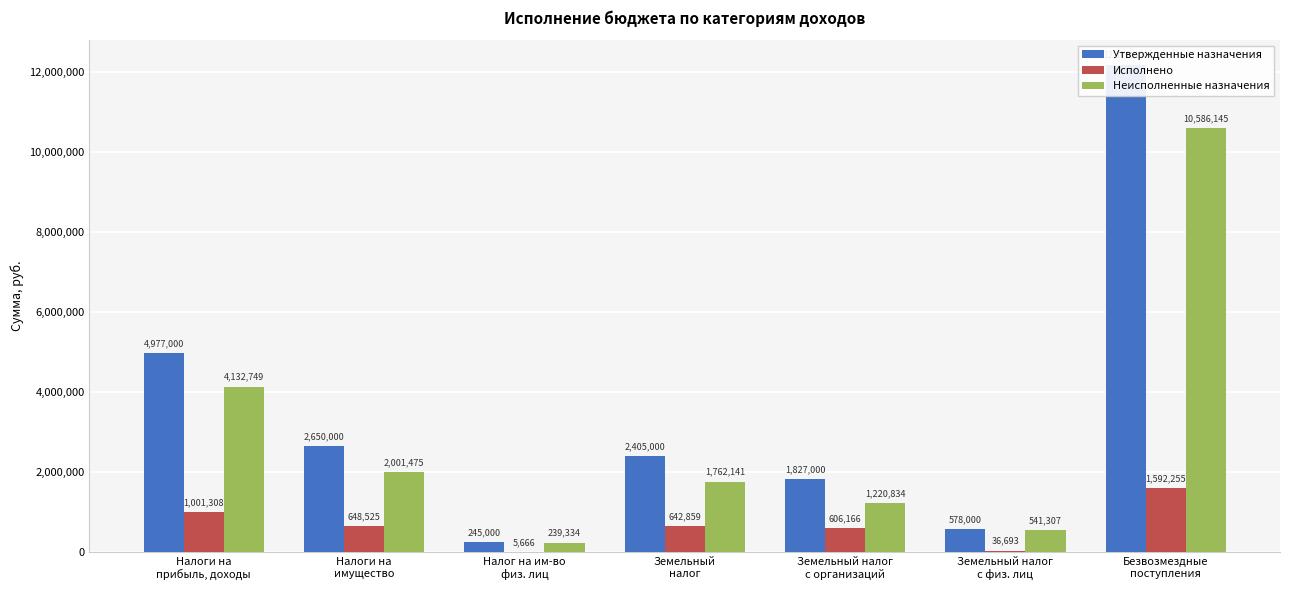

List the series in order of their peak value, highest first.

Утвержденные назначения, Неисполненные назначения, Исполнено